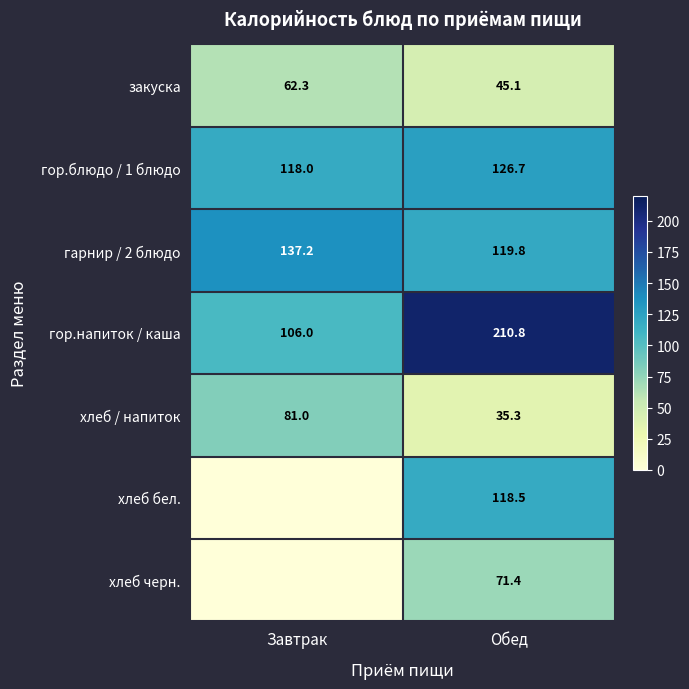

What is the sum of the хлеб / напиток values at Обед and Завтрак?

116.3